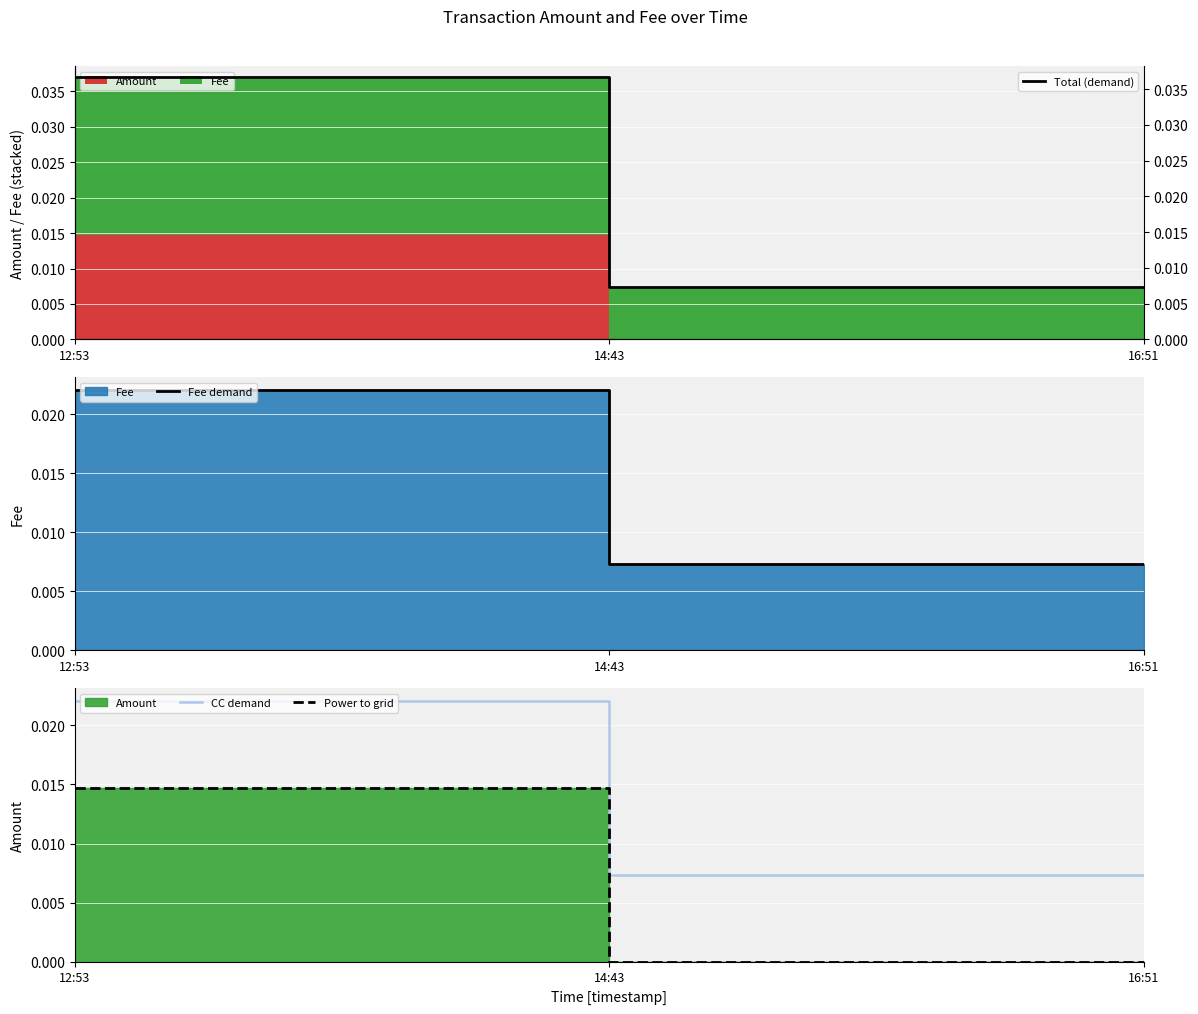

At which label is Total (demand) closest to 0?

14:43